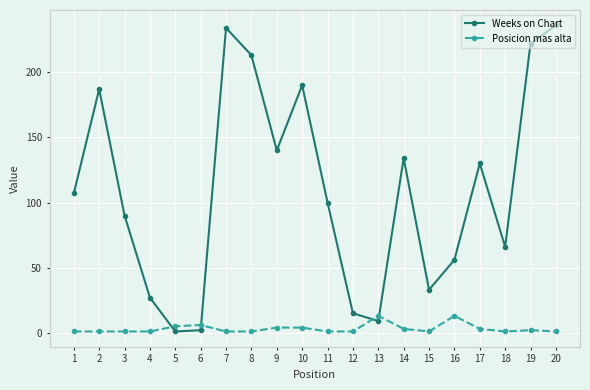

The Weeks on Chart series shows 85 at 7. True or false?

False